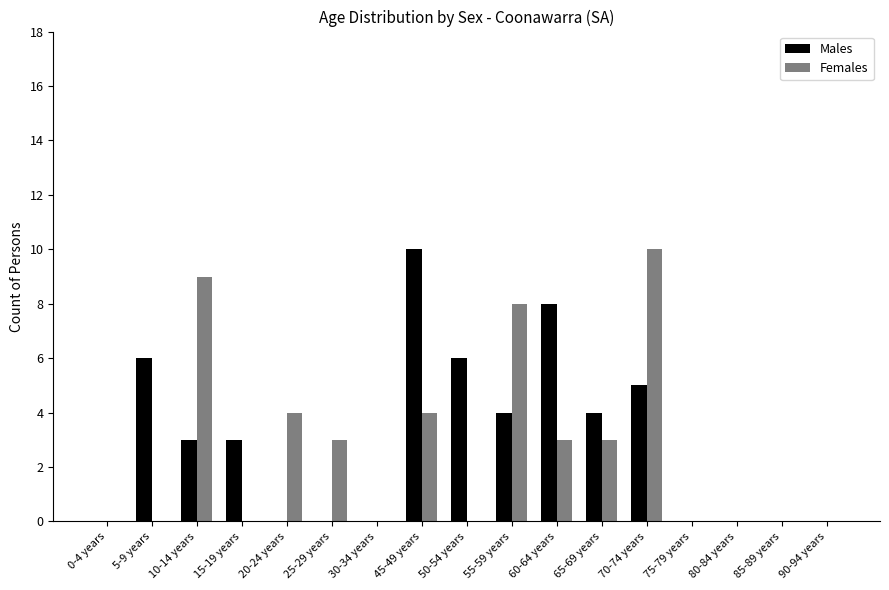

At which label is Males closest to 5?

70-74 years